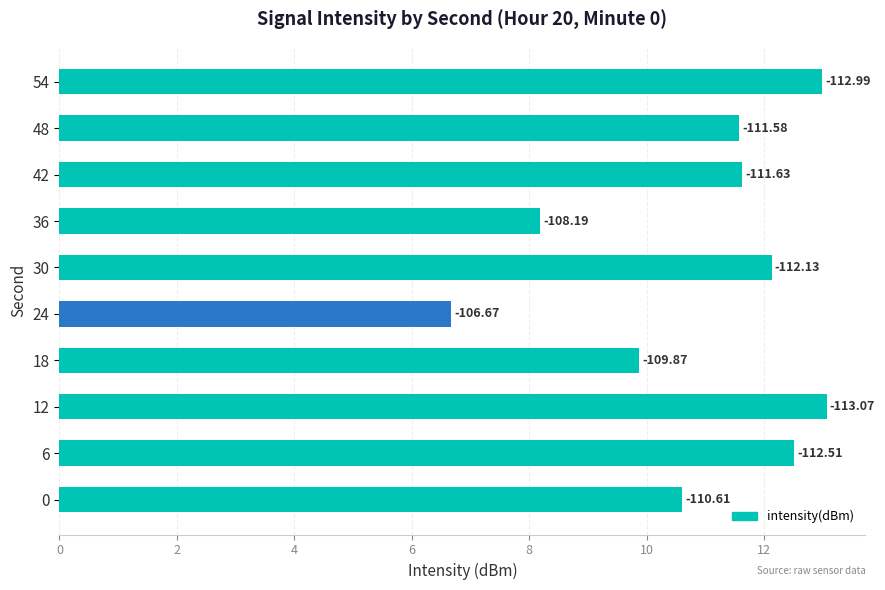

Does the chart contain any negative values?

No